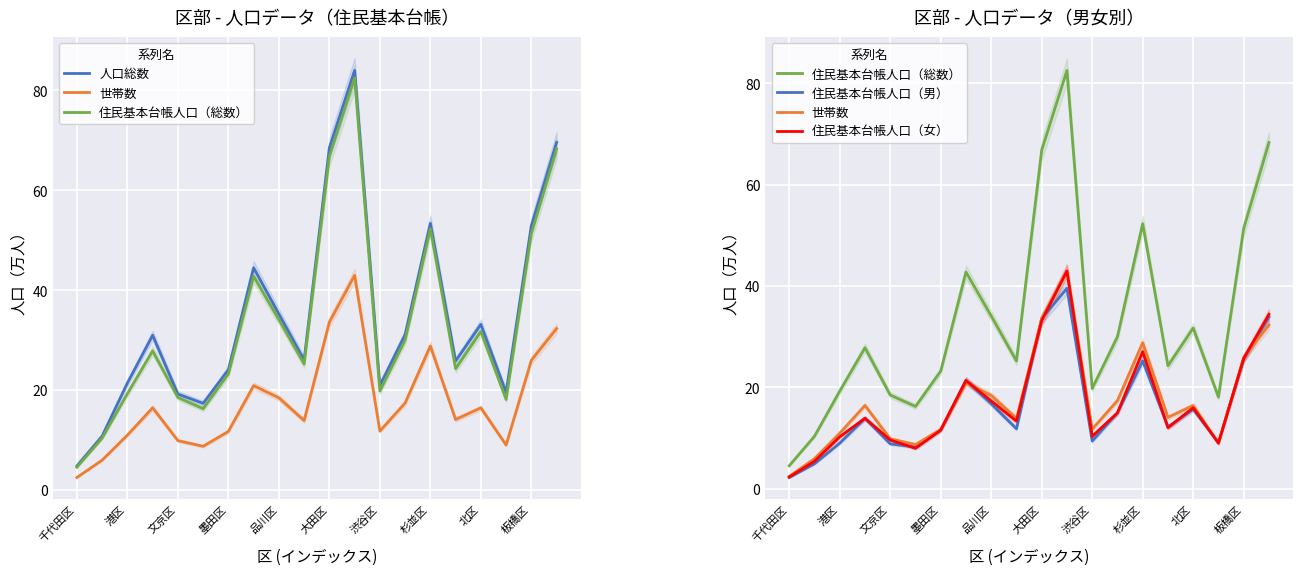

The 世帯数 series shows 8.7 at 大田区. True or false?

False